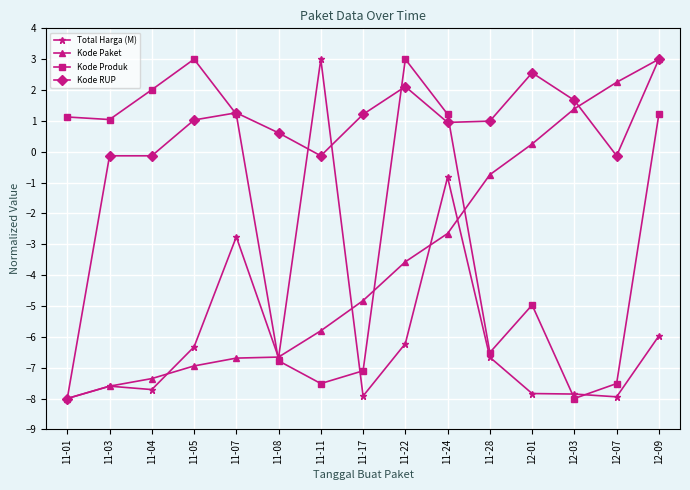

How many values in the Kode RUP series exceed 0?

10